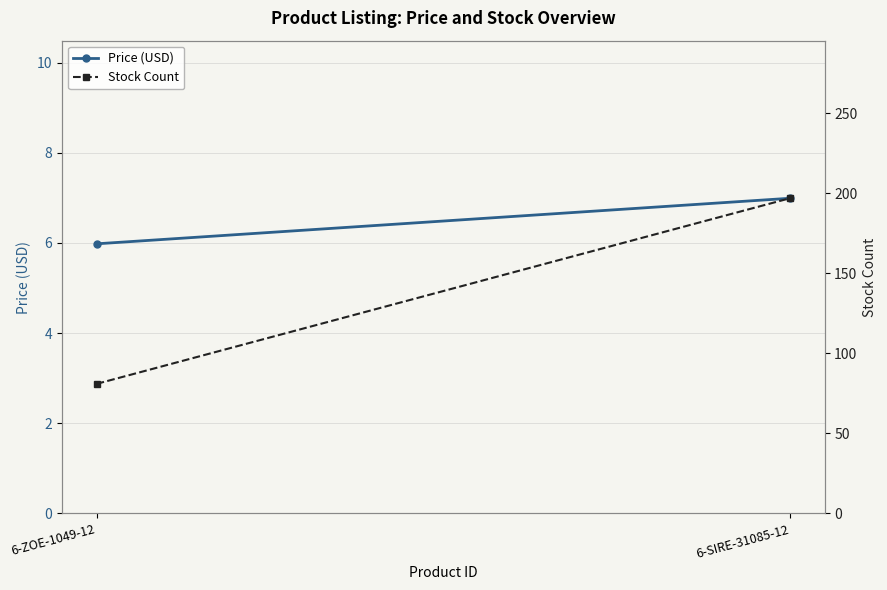

At which category is the sum across all series the highest?

6-SIRE-31085-12